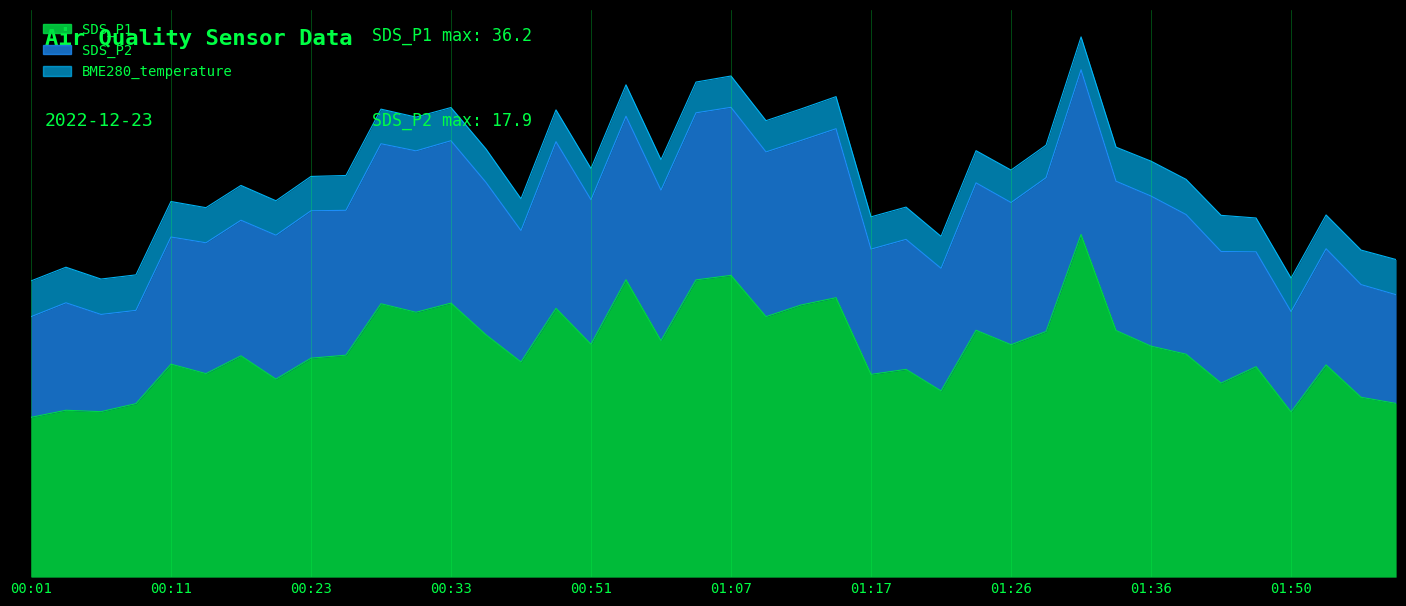

Which label corresponds to the smallest value in the chart?

00:56